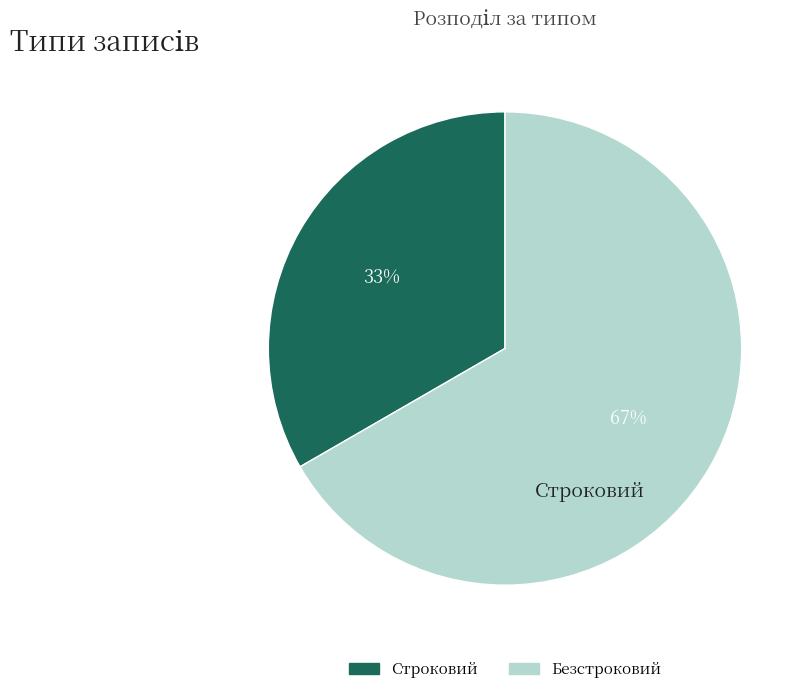

To the nearest percent, what percentage of the pie is Безстроковий?

67%